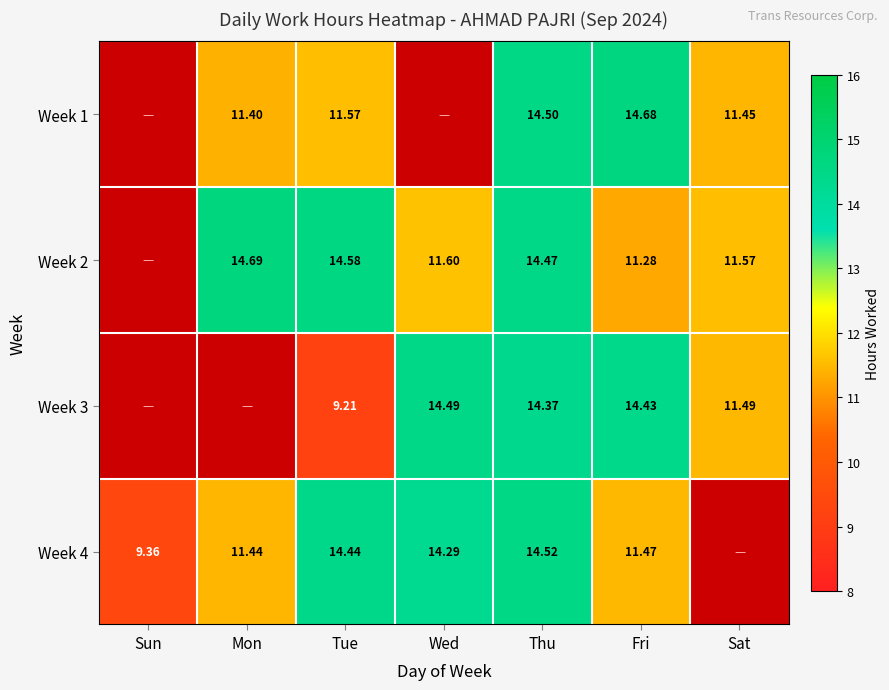

How many data points does each series have?

7